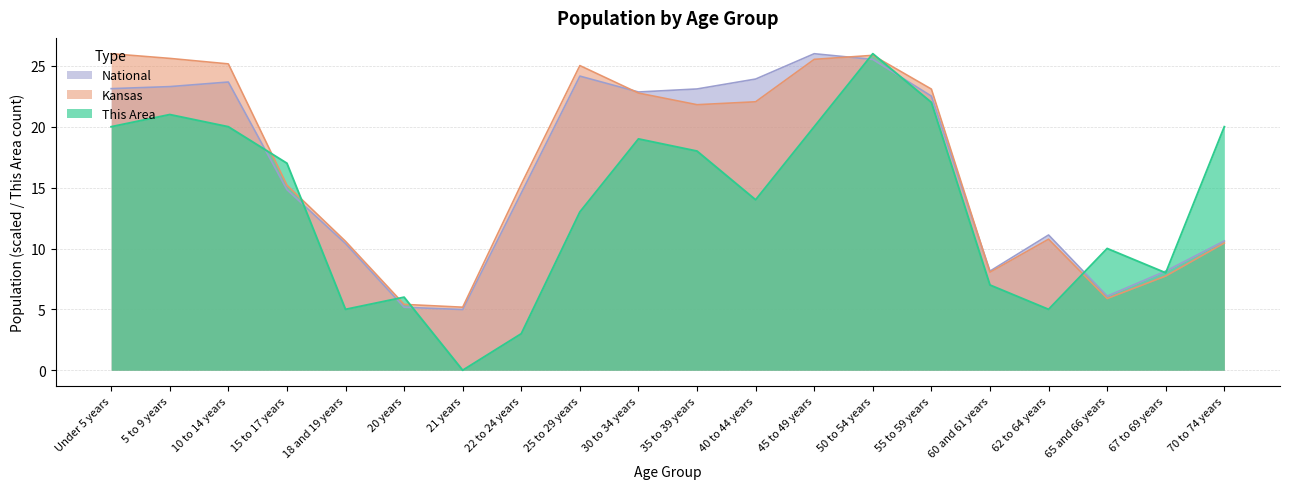

How many interior local valleys does the National series have?

4